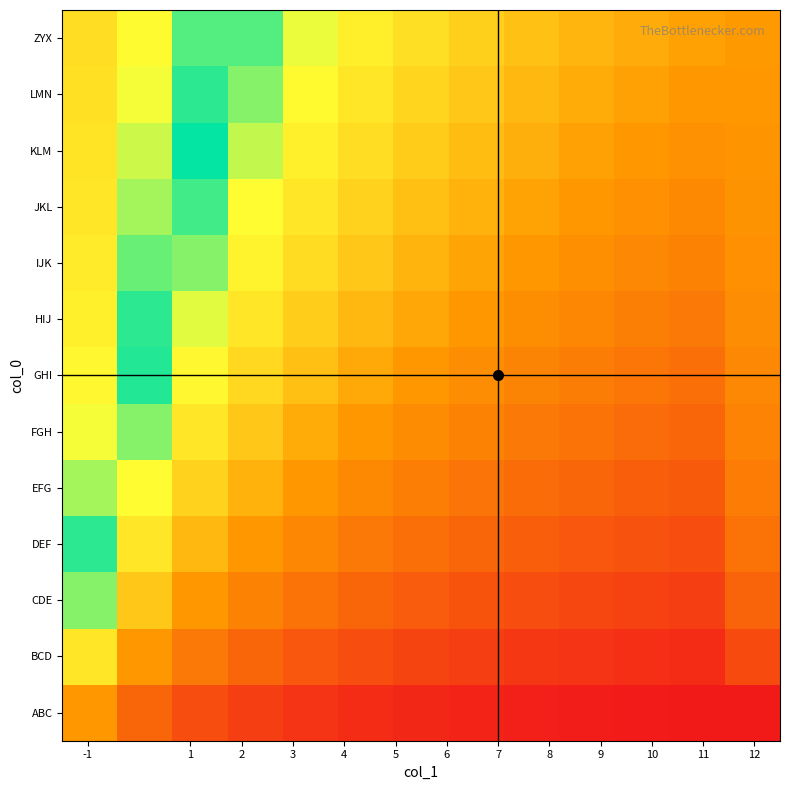

Reading left to right, what are all the values shown in this chart?

ABC: 0.5	0.7	0.7	0.8	0.8	0.9	0.9	0.9	0.9	0.9	0.9	0.9	-0.5
BCD: 0.3	0.5	0.6	0.7	0.7	0.7	0.8	0.8	0.8	0.8	0.8	0.9	-0.3
CDE: 0.2	0.4	0.5	0.6	0.6	0.7	0.7	0.7	0.7	0.8	0.8	0.8	-0.2
DEF: 0.2	0.3	0.4	0.5	0.6	0.6	0.6	0.7	0.7	0.7	0.7	0.7	-0.2
EFG: 0.2	0.3	0.4	0.4	0.5	0.5	0.6	0.6	0.6	0.7	0.7	0.7	-0.2
FGH: 0.1	0.2	0.3	0.4	0.5	0.5	0.5	0.6	0.6	0.6	0.6	0.7	-0.1
GHI: 0.1	0.2	0.3	0.4	0.4	0.5	0.5	0.5	0.6	0.6	0.6	0.6	-0.1
HIJ: 0.1	0.2	0.3	0.3	0.4	0.4	0.5	0.5	0.5	0.6	0.6	0.6	-0.1
IJK: 0.1	0.2	0.2	0.3	0.4	0.4	0.4	0.5	0.5	0.5	0.5	0.6	-0.1
JKL: 0.1	0.2	0.2	0.3	0.3	0.4	0.4	0.4	0.5	0.5	0.5	0.5	-0.1
KLM: 0.1	0.2	0.2	0.3	0.3	0.4	0.4	0.4	0.4	0.5	0.5	0.5	-0.1
LMN: 0.1	0.1	0.2	0.2	0.3	0.3	0.4	0.4	0.4	0.5	0.5	0.5	-0.1
ZYX: 0.1	0.1	0.2	0.2	0.3	0.3	0.3	0.4	0.4	0.4	0.5	0.5	-0.1